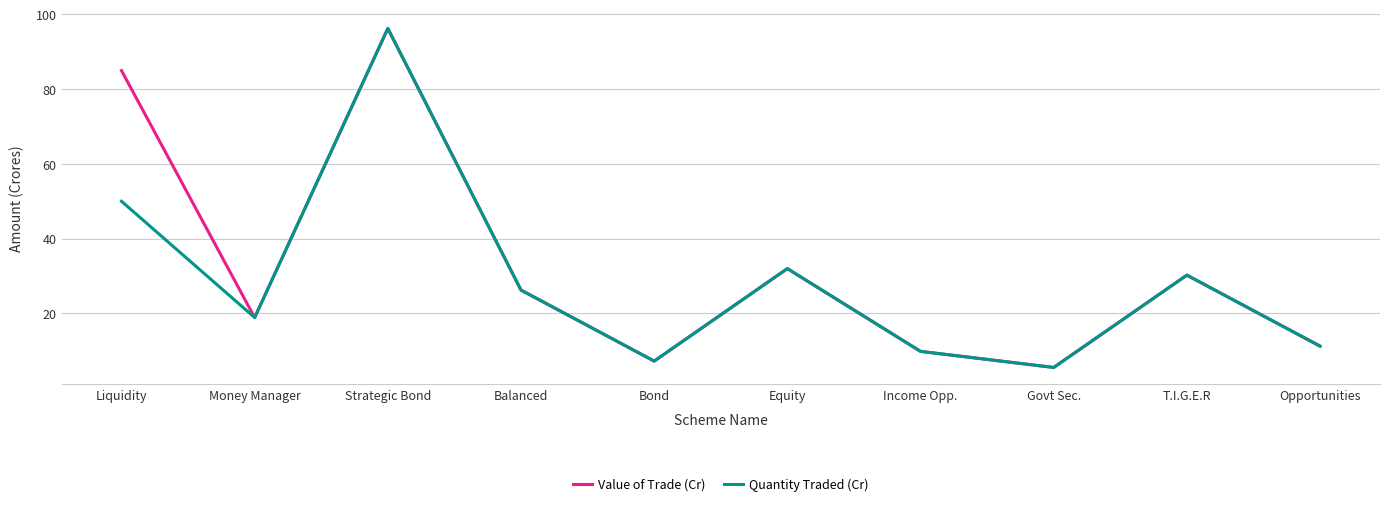

What is the highest value of the Value of Trade (Cr) series?

96.2